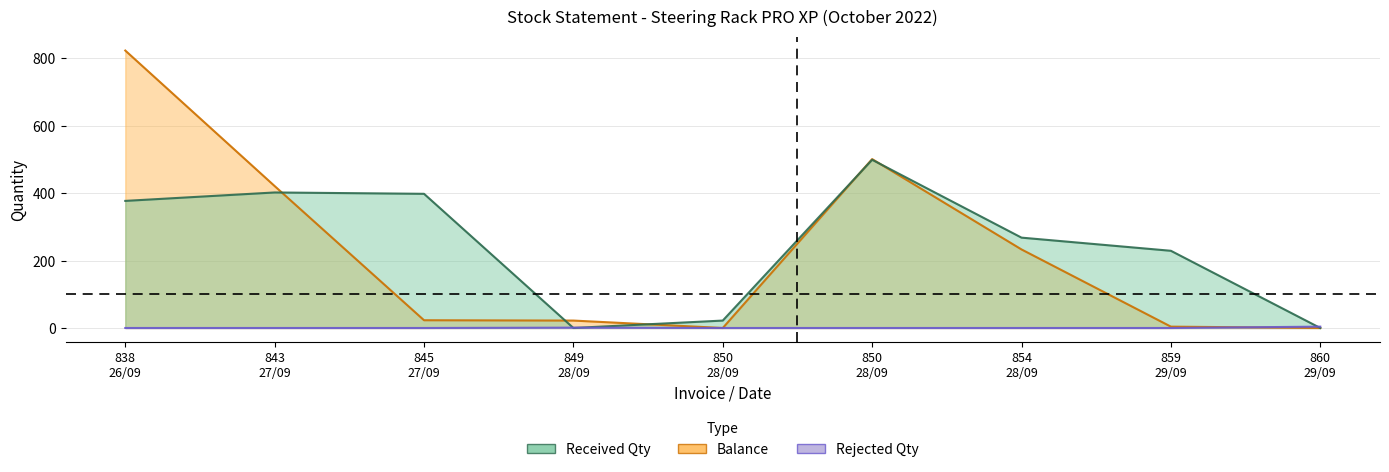

What is the average value of the Balance series?

225